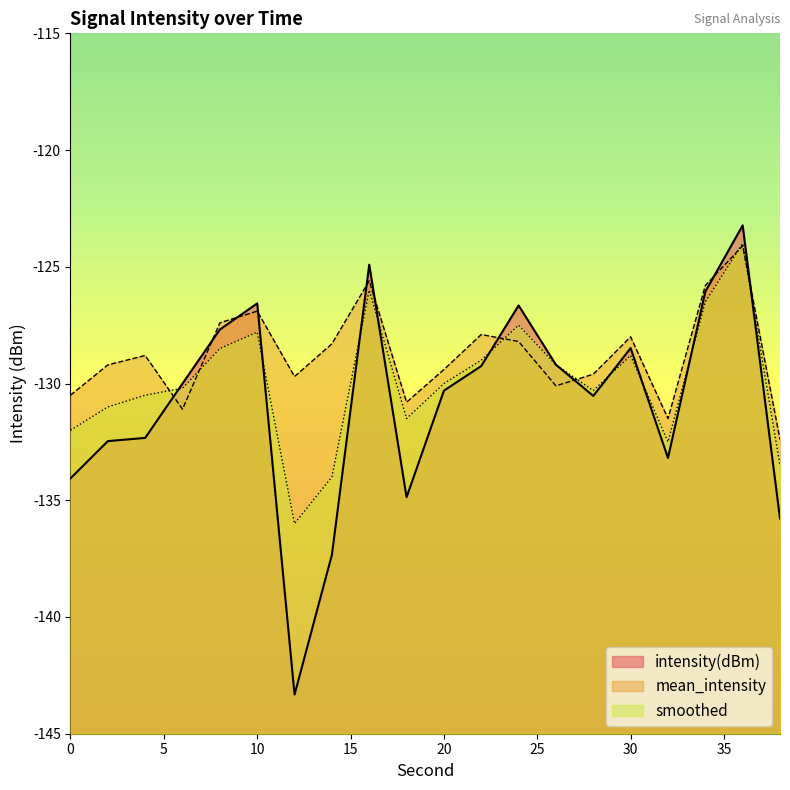

True or false: smoothed has a value of -65.1 at 16.

False